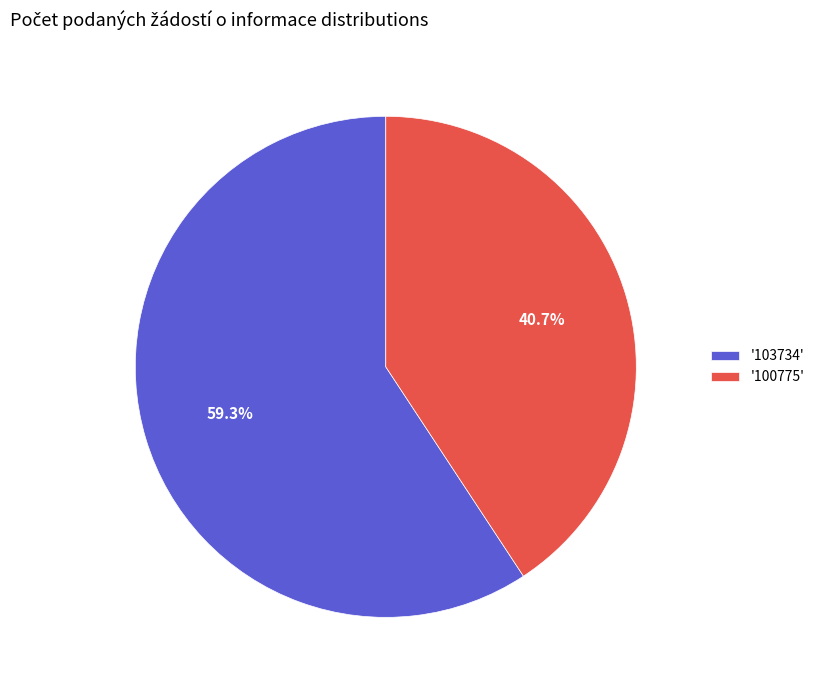

Rank the categories by value from highest to lowest.

'103734', '100775'